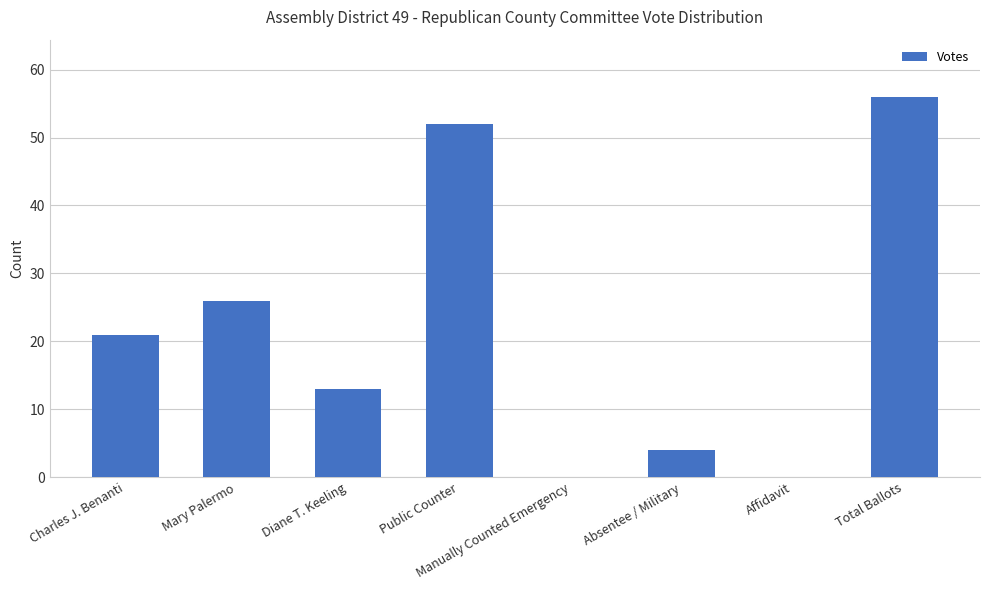

Which category has the highest value across all series?

Total Ballots